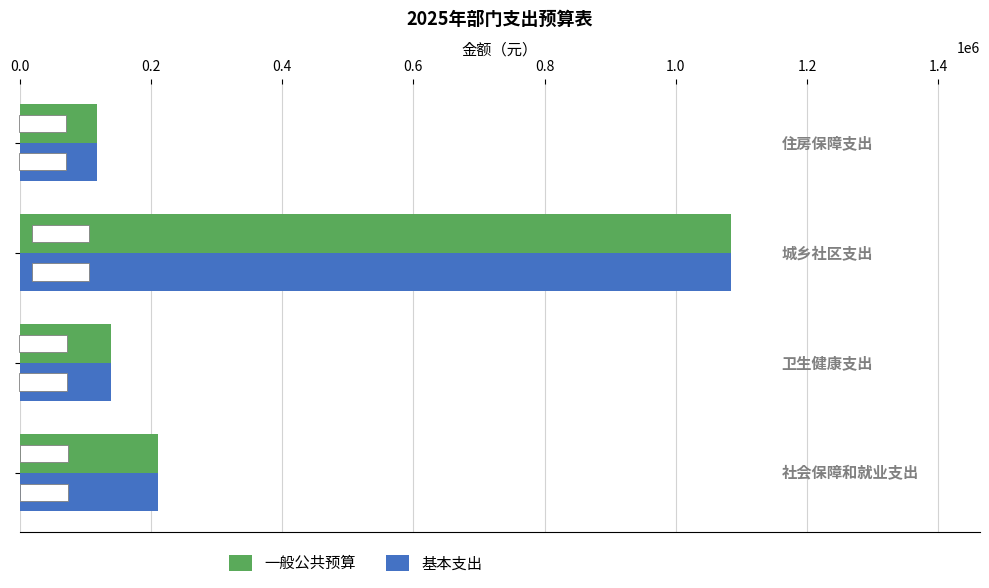

What is the difference between the maximum and second lowest values in the 基本支出 series?

944854.0